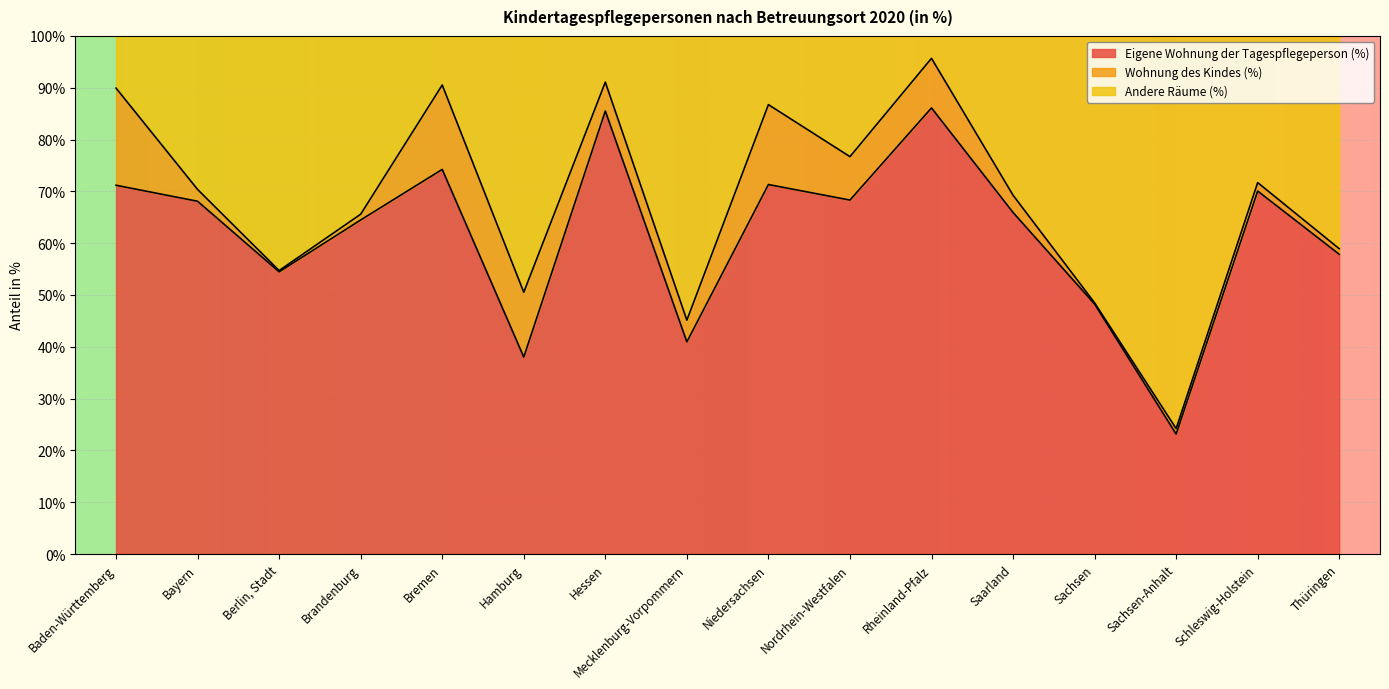

True or false: Andere Räume (%) and Eigene Wohnung der Tagespflegeperson (%) intersect in this chart.

False